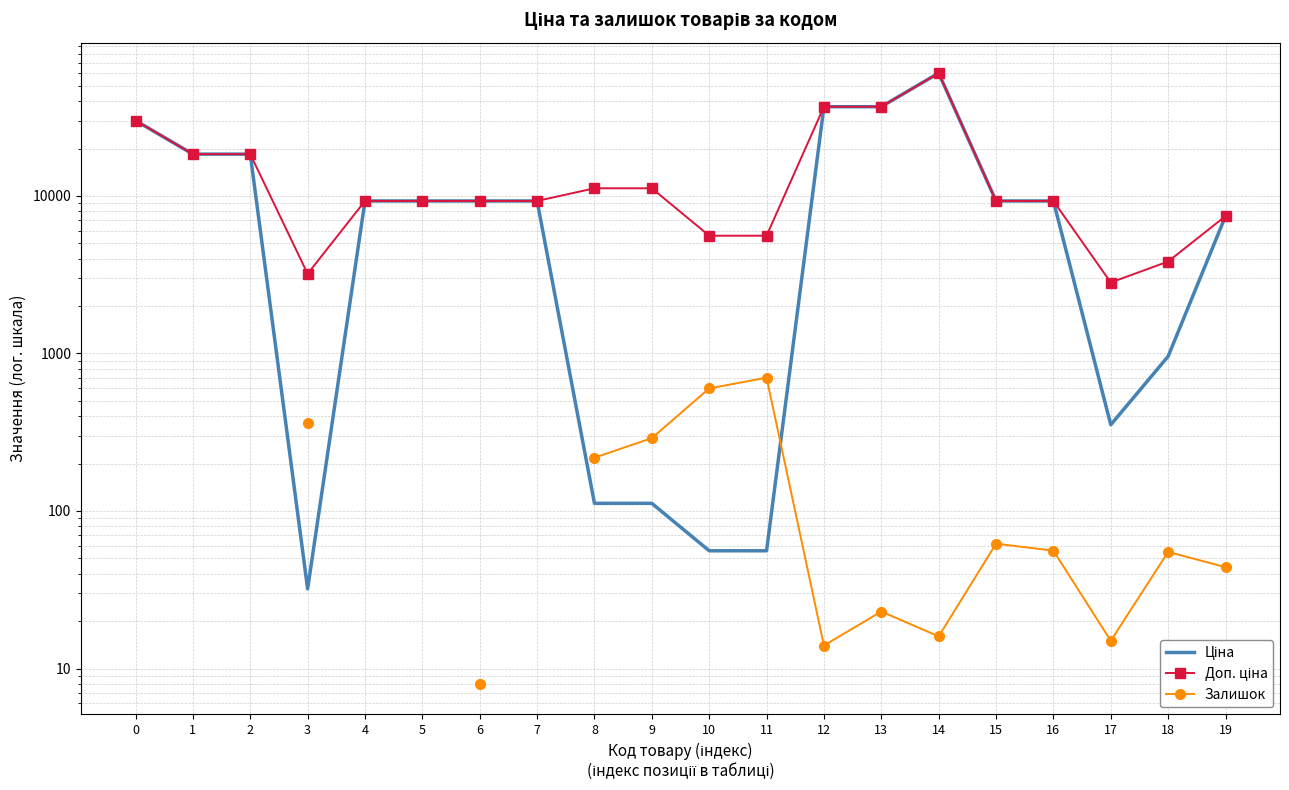

Is this an area chart (filled region under the line)?

No